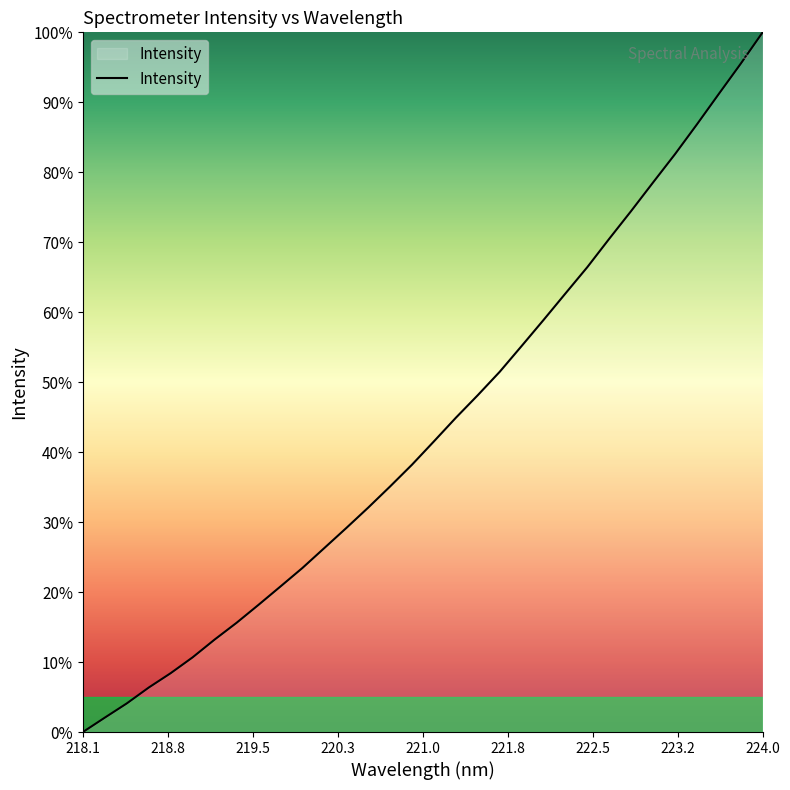

What is the greatest value displayed?

100.0